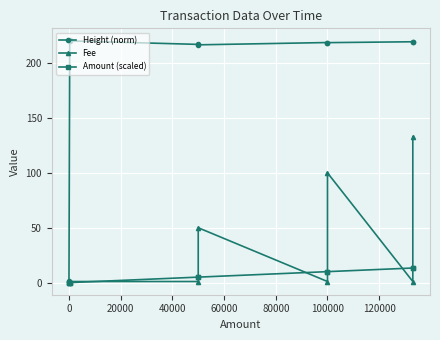

List the series in order of their peak value, lowest first.

Amount (scaled), Fee, Height (norm)